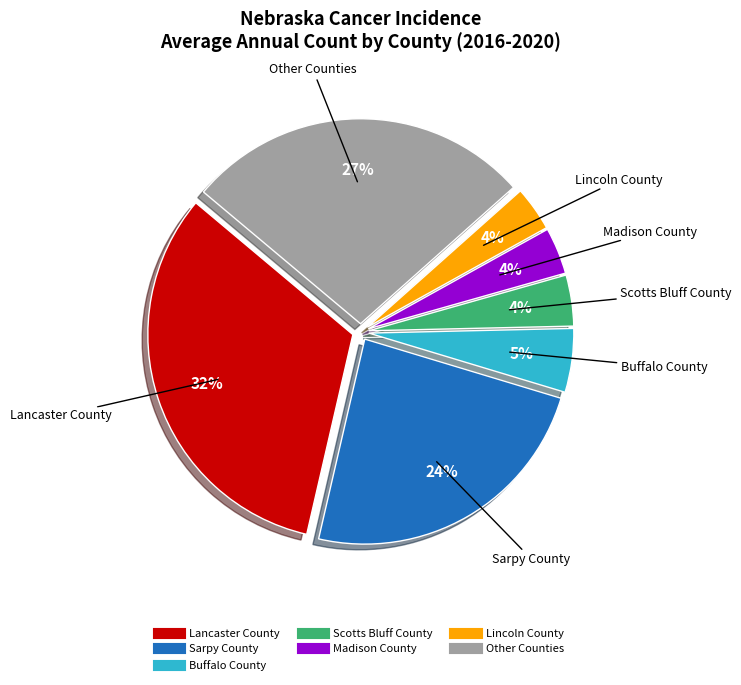

Does any single category account for the majority?

No